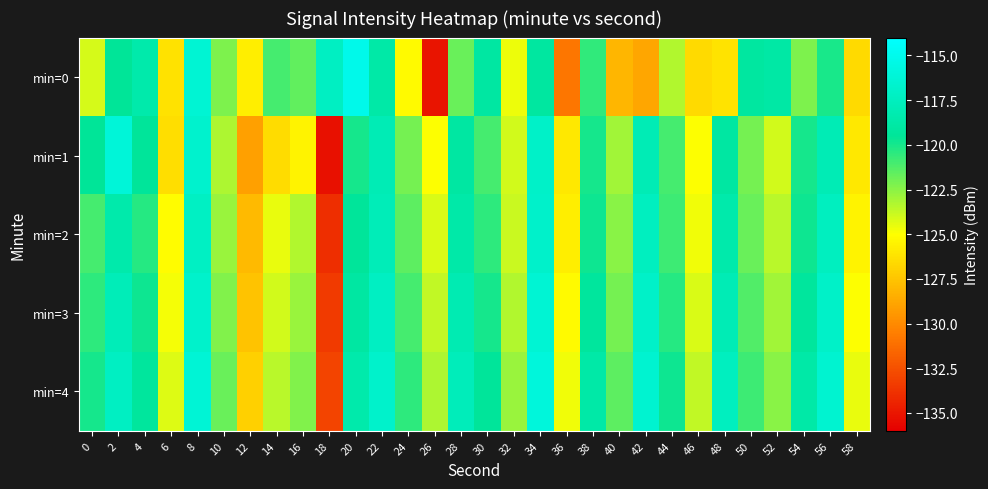

At which category is the sum across all series the highest?

8